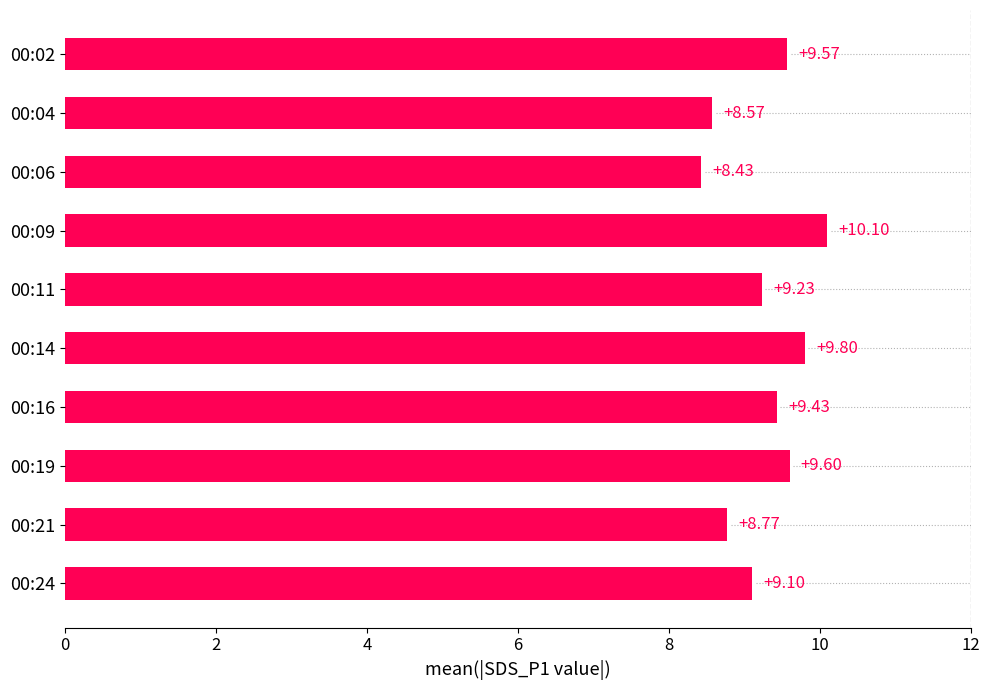

What is the minimum value shown in the chart?

8.4